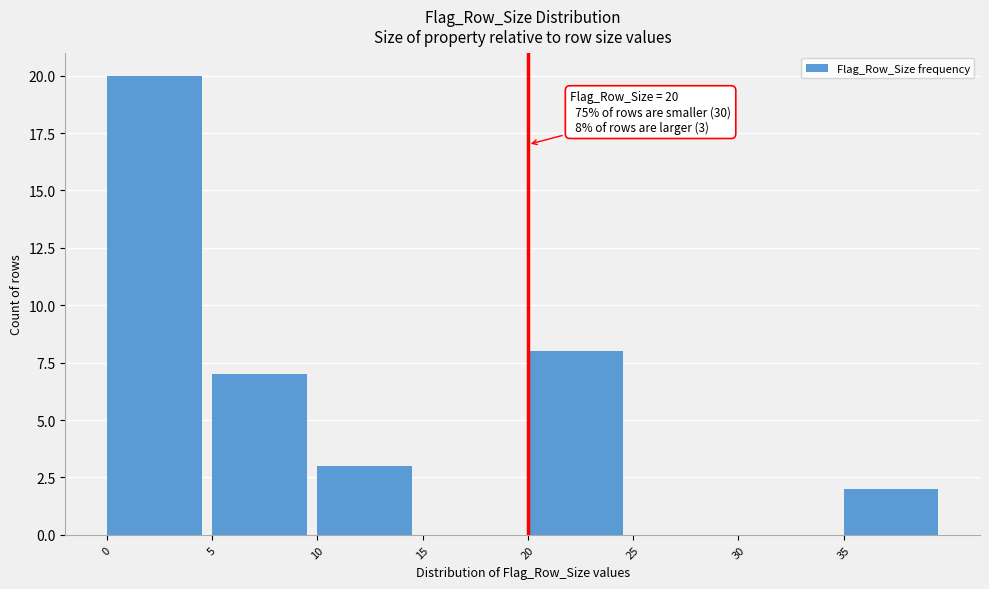

Over which range of the x-axis is the bar tallest?

0 to 5